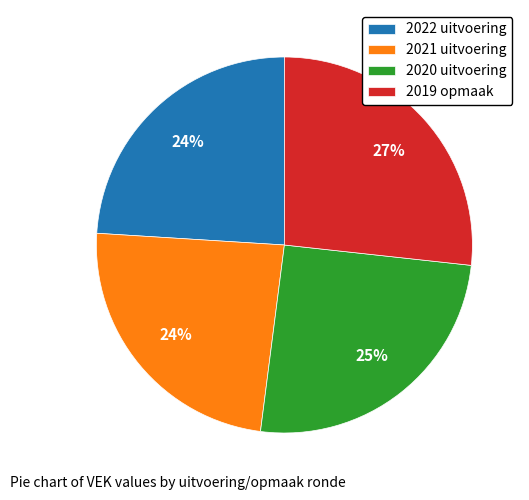

Is the sum of 2020 uitvoering and 2021 uitvoering greater than half?

No